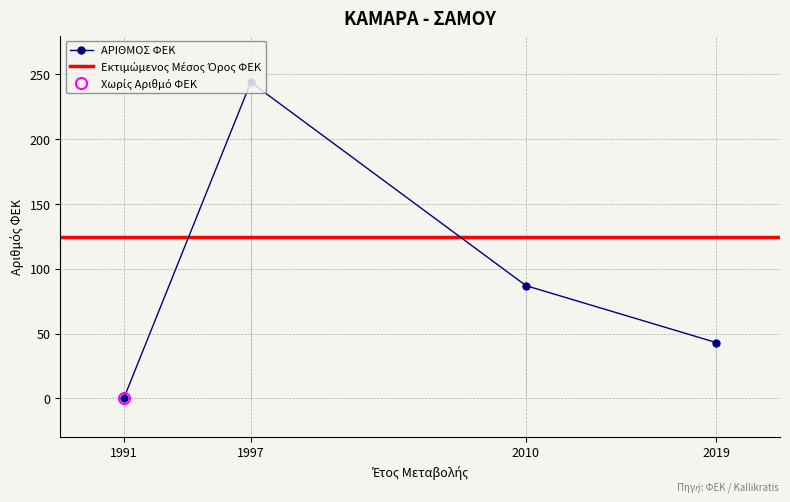

How many positive values are there?

3